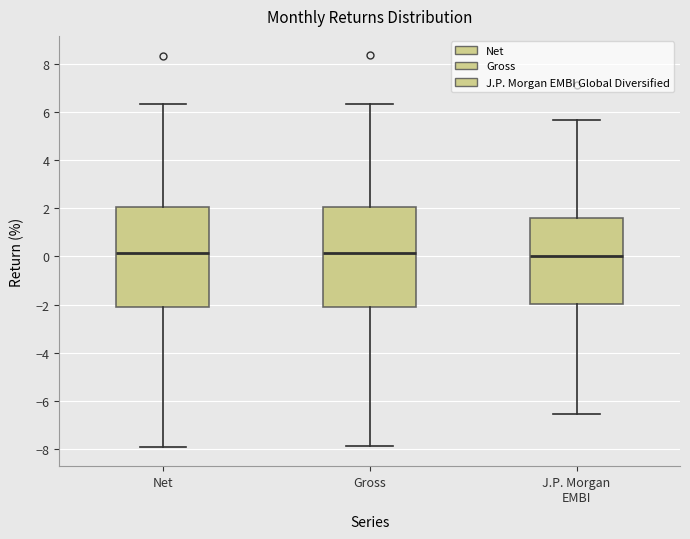

Where is the upper edge of the box for Net on the y-axis? The values are not printed on the chart, so give them approximately, as read against the axis.

2.0